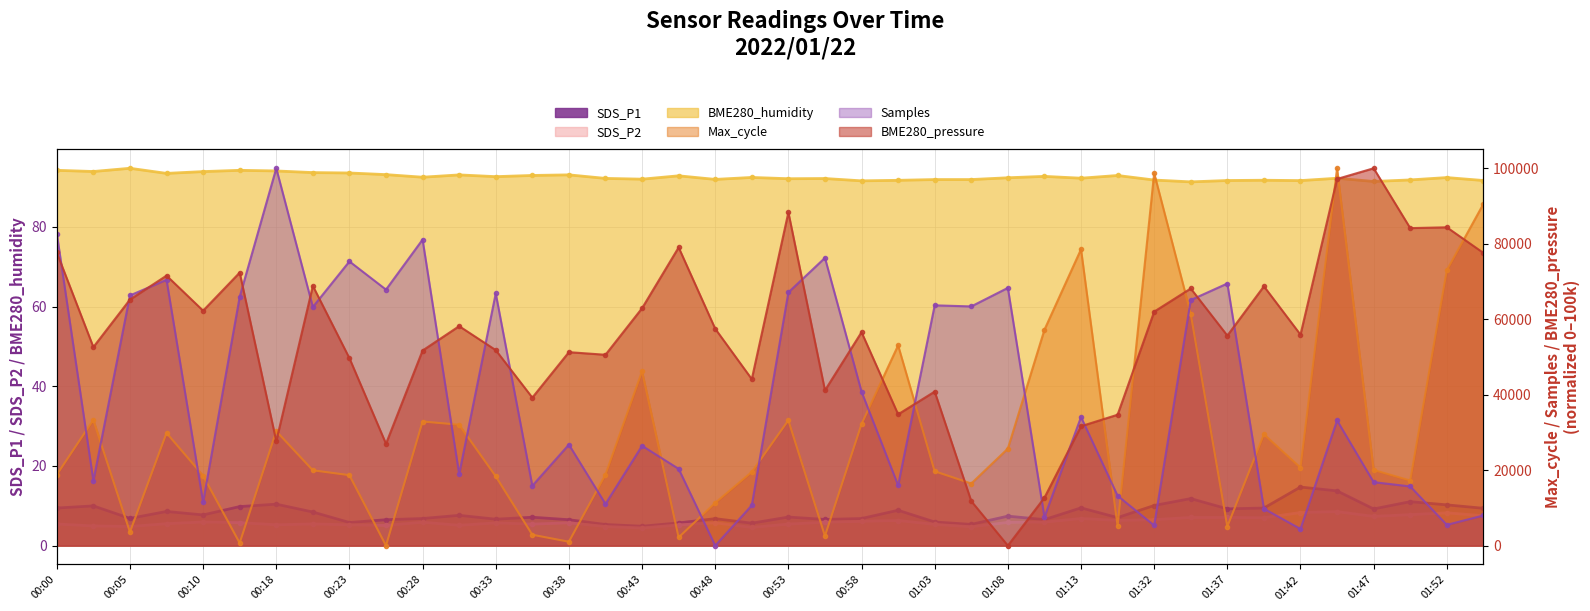

What is the label of the 5th point from the left?

00:10